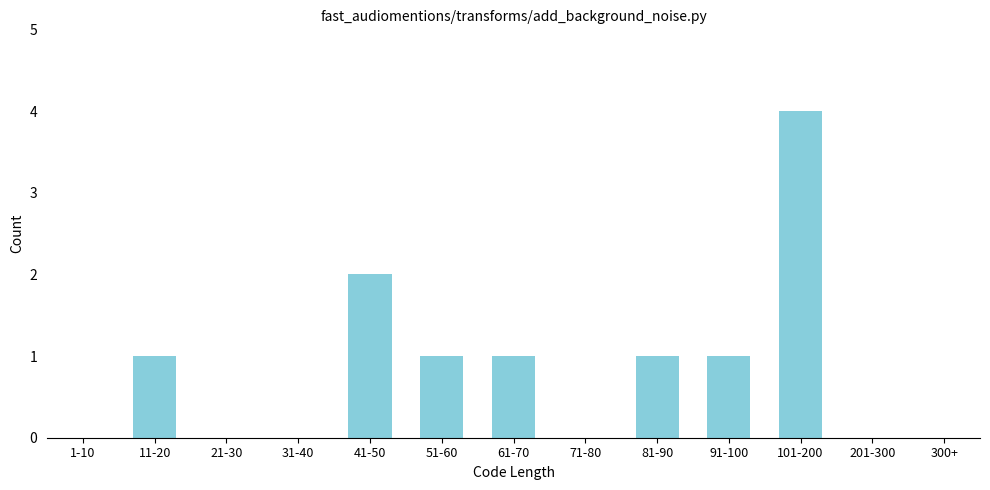

Reading right to left, extract all data points from this chart.

300+=0	201-300=0	101-200=4	91-100=1	81-90=1	71-80=0	61-70=1	51-60=1	41-50=2	31-40=0	21-30=0	11-20=1	1-10=0